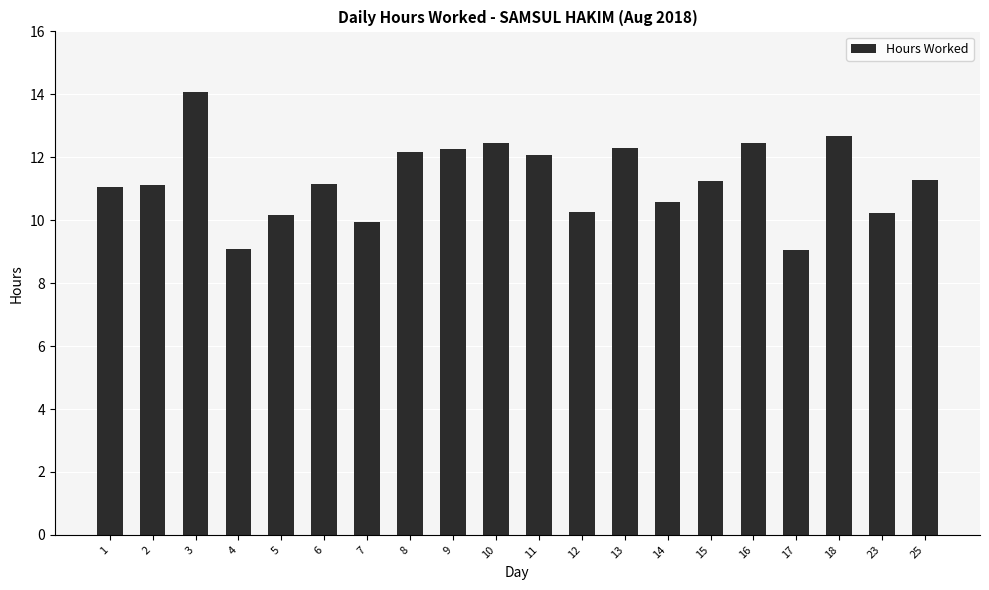

What is the sum of all values?

225.6